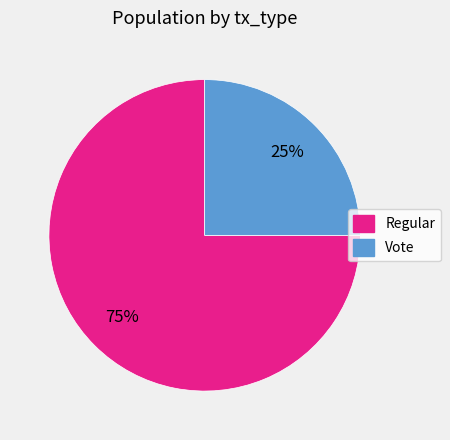

Which category accounts for the majority?

Regular